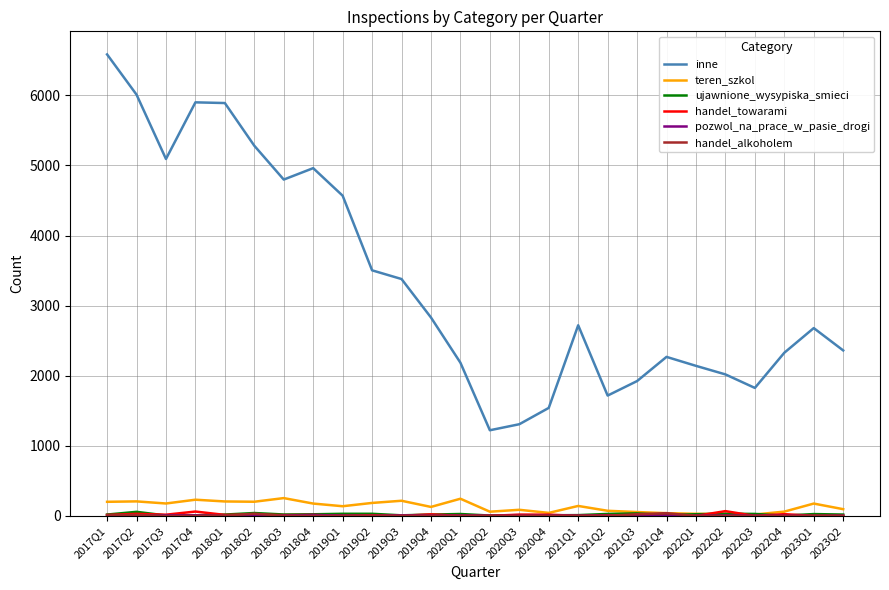

What position from the left is 2019Q4?

12